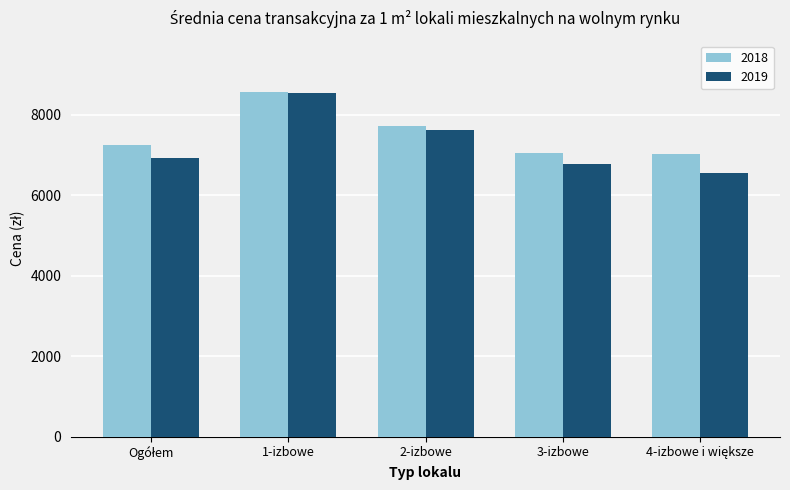

What is the greatest value displayed?

8552